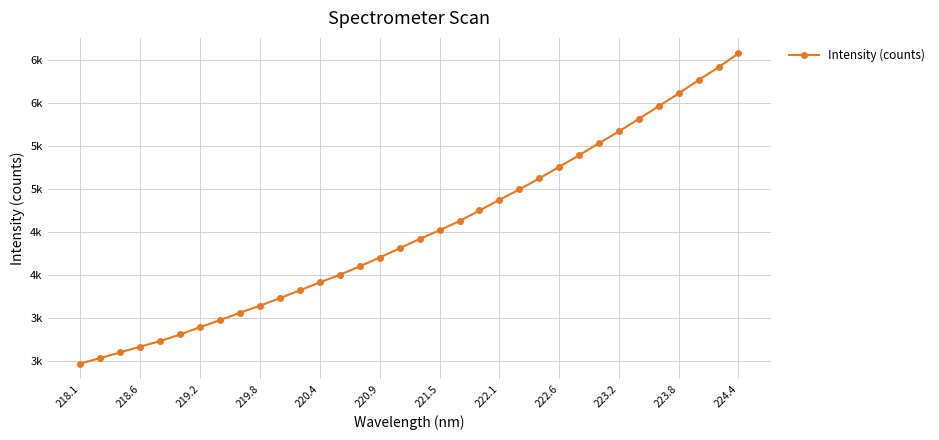

Does the chart have visible grid lines?

Yes